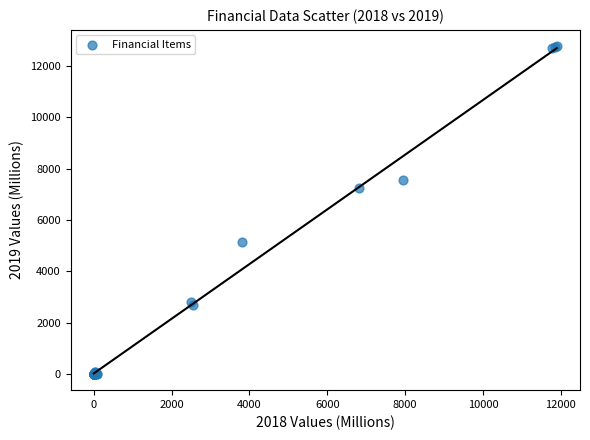

What Y value in the scatter plot is closest to 6388?

7251.8